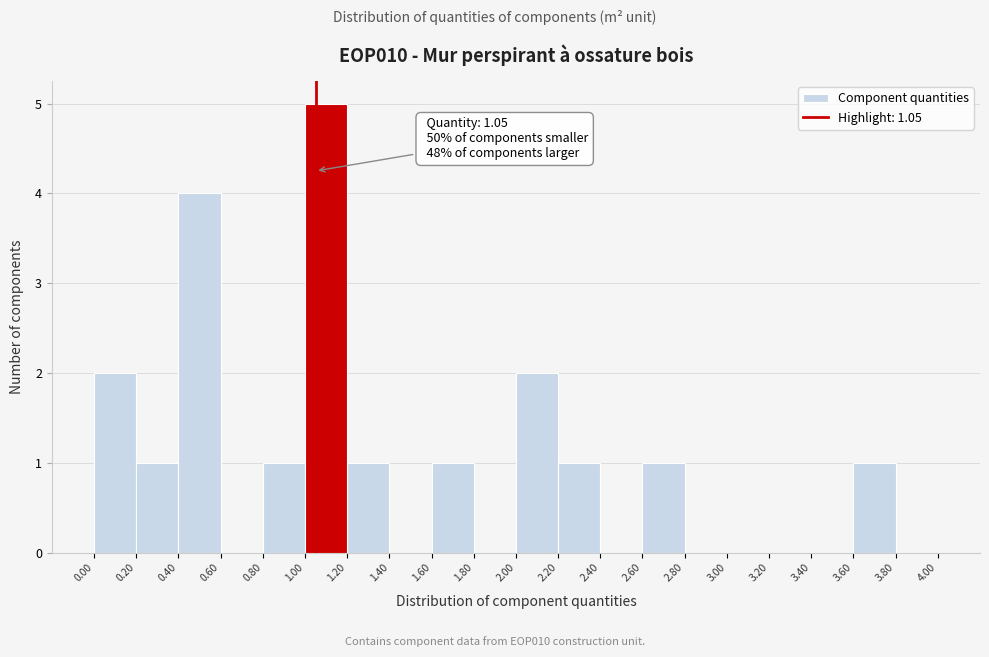

Which range on the x-axis has the tallest bar?

1.00 to 1.20